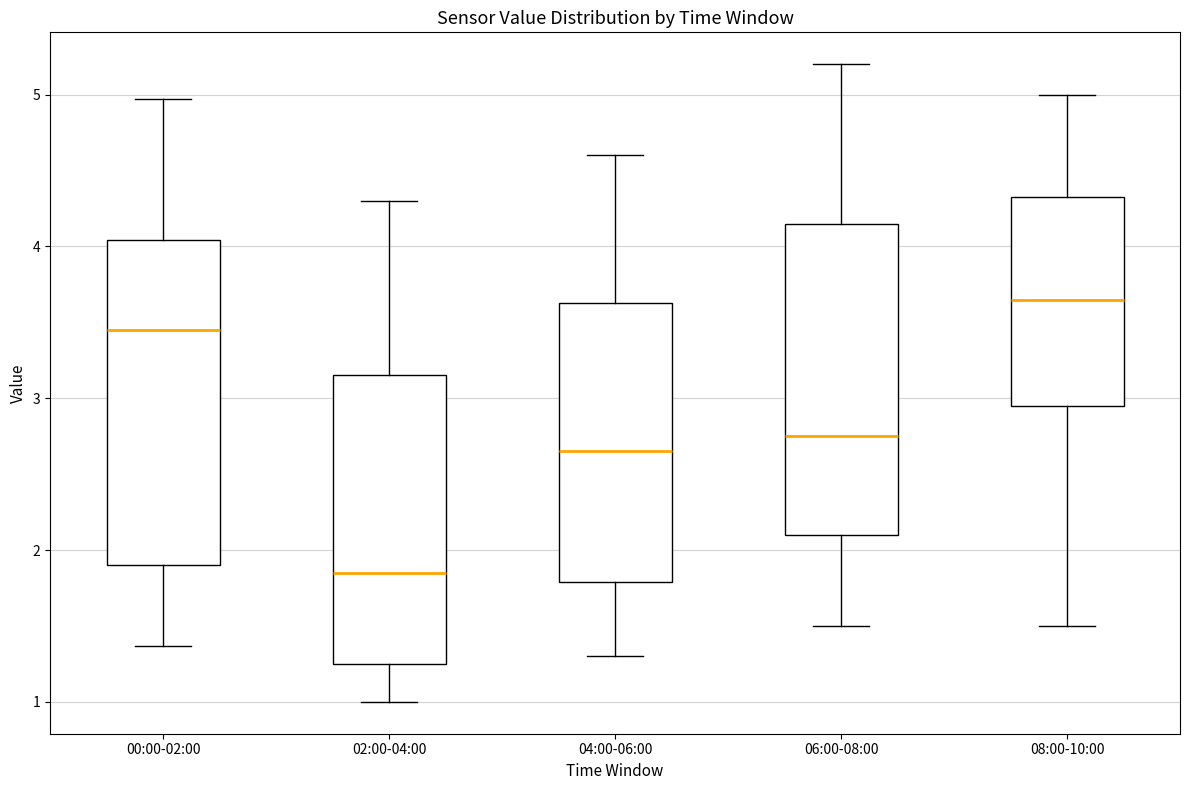

Where is the lower edge of the box for 06:00-08:00 on the y-axis? The values are not printed on the chart, so give them approximately, as read against the axis.

2.1